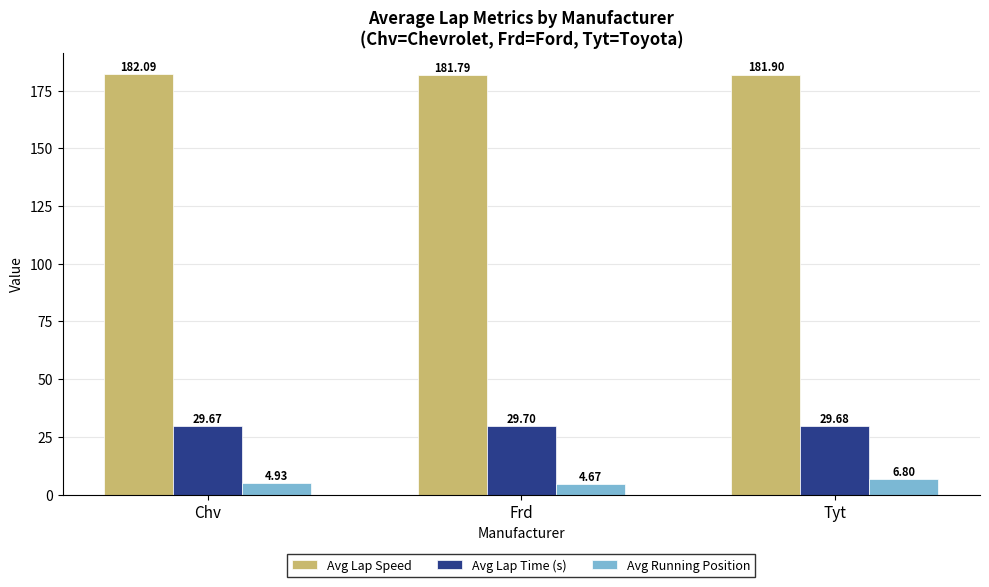

Rank the series at Frd from highest to lowest value.

Avg Lap Speed, Avg Lap Time (s), Avg Running Position